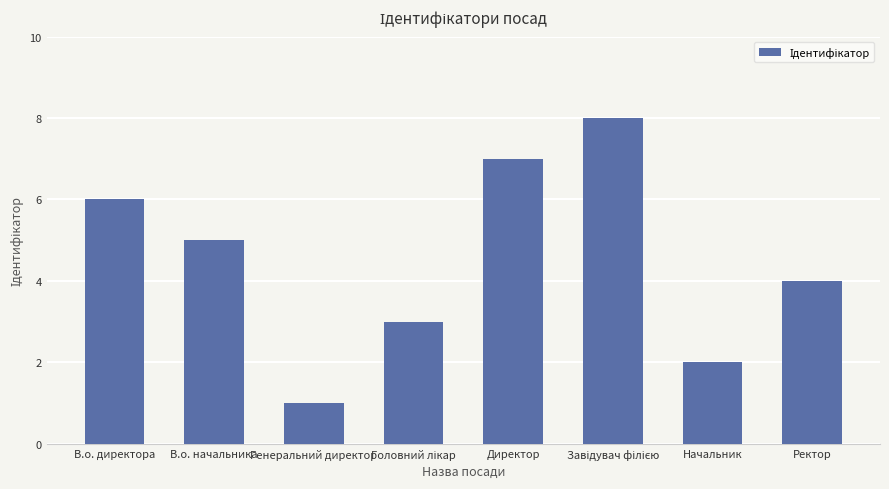

What is the minimum value shown in the chart?

1